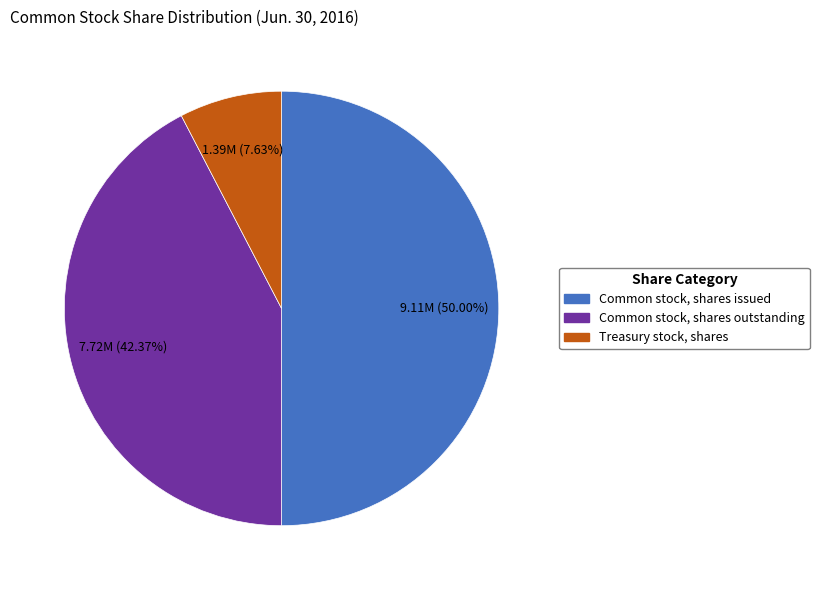

Does Common stock, shares outstanding account for over 50% of the chart?

No